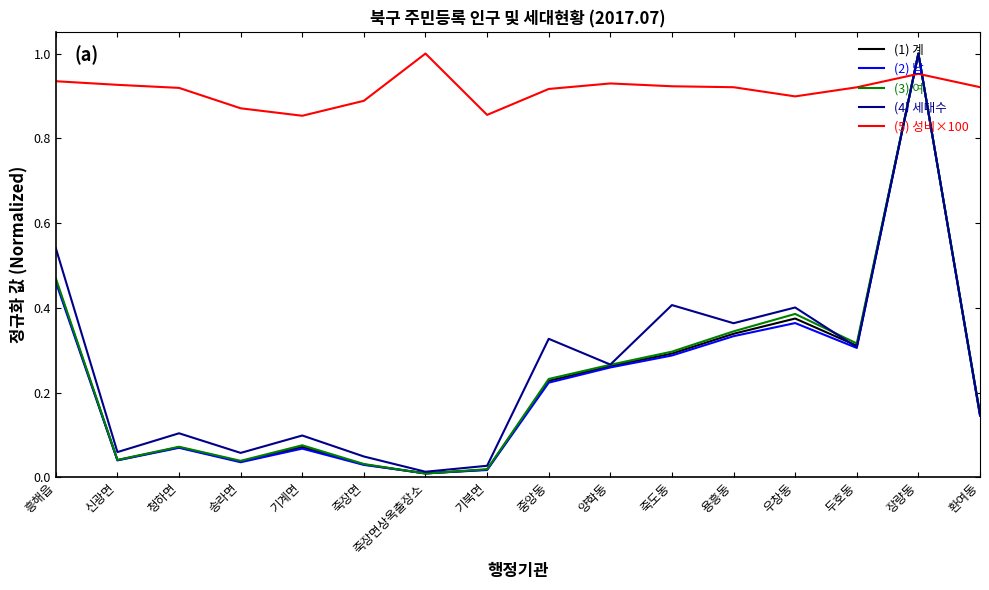

The (3) 여 series shows 1.0 at 장량동. True or false?

True